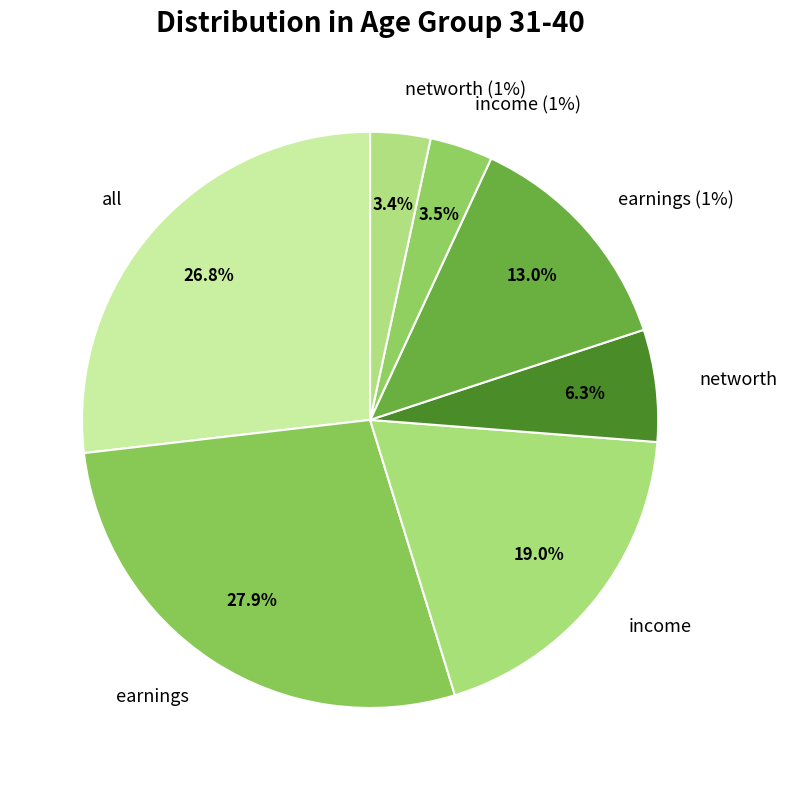

How many segments does this pie chart have?

7